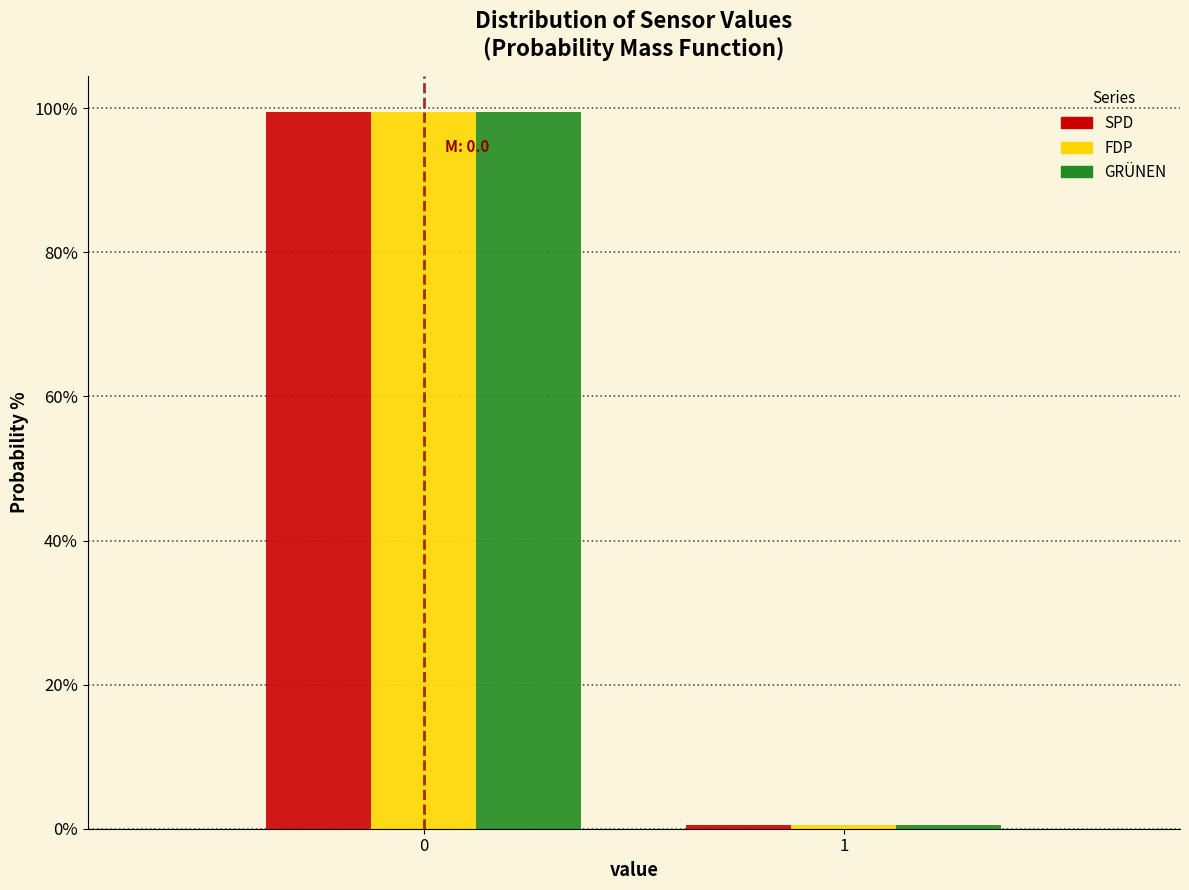

Reading left to right, list all the values displayed in this chart.

SPD: 99.4	0.6
FDP: 99.4	0.6
GRÜNEN: 99.4	0.6